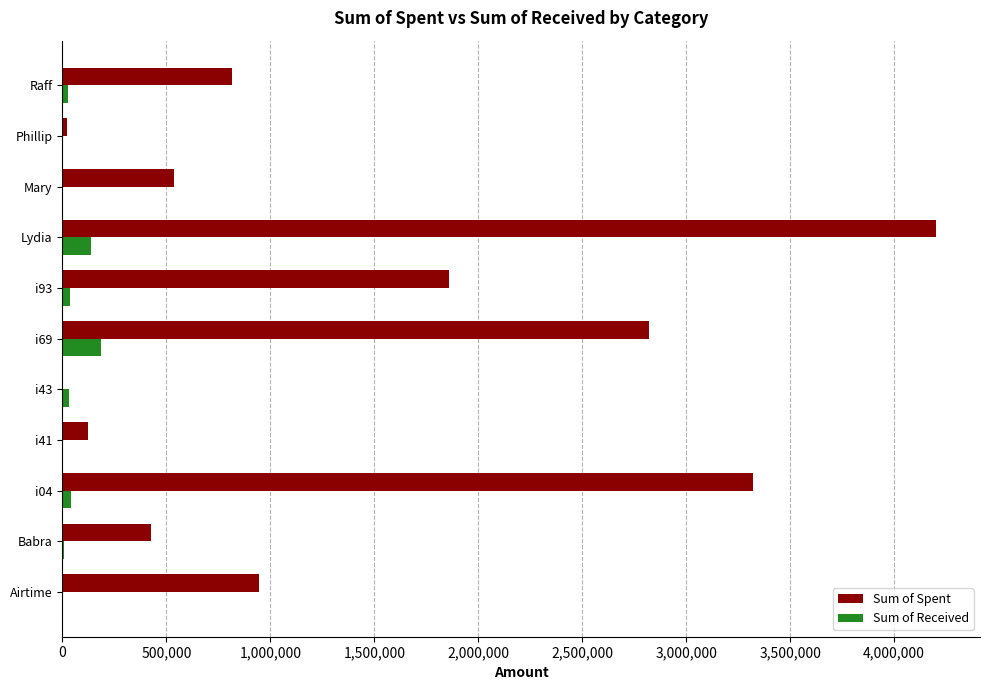

What is the maximum value shown in the chart?

4202900